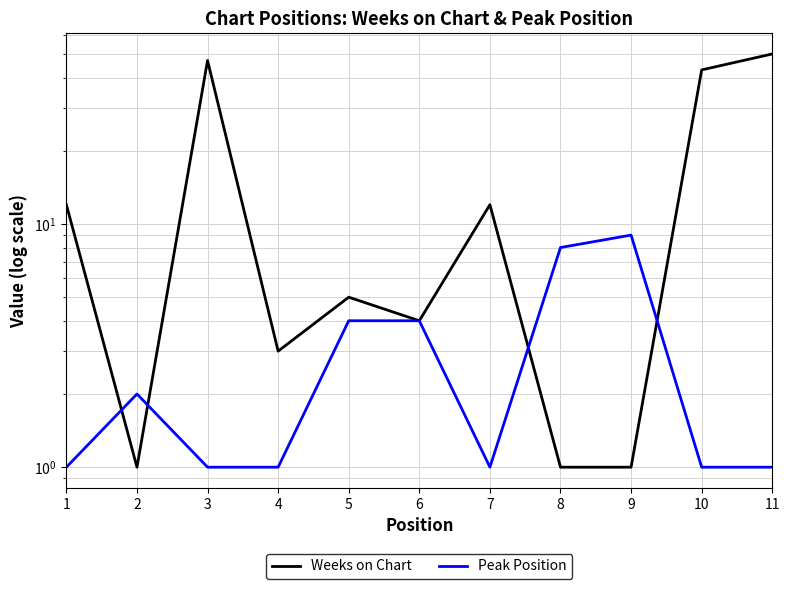

What is the spread (max minus min) of values at 9?

8